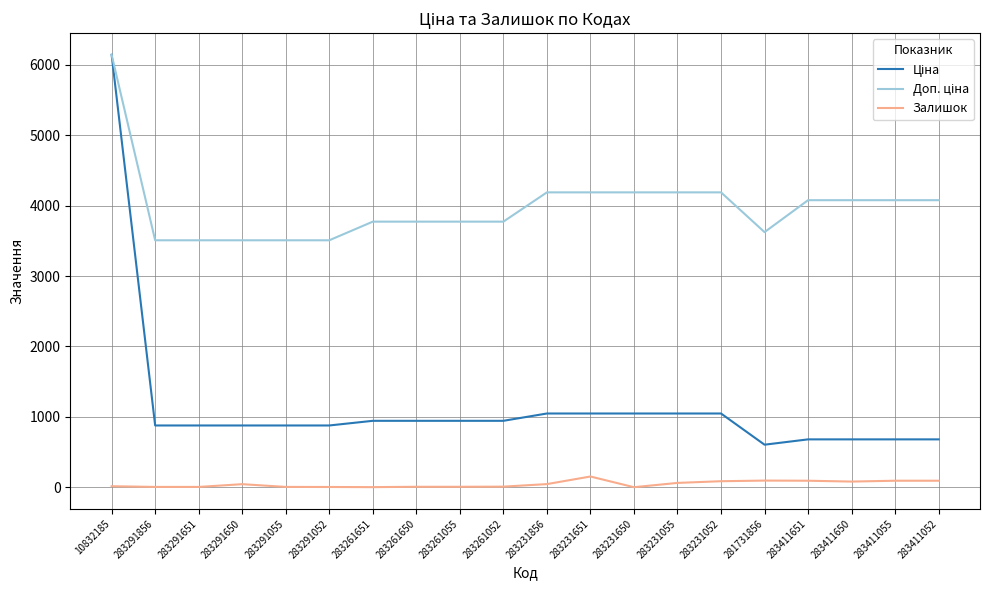

What is the total value across all series at 283291856?

4388.9